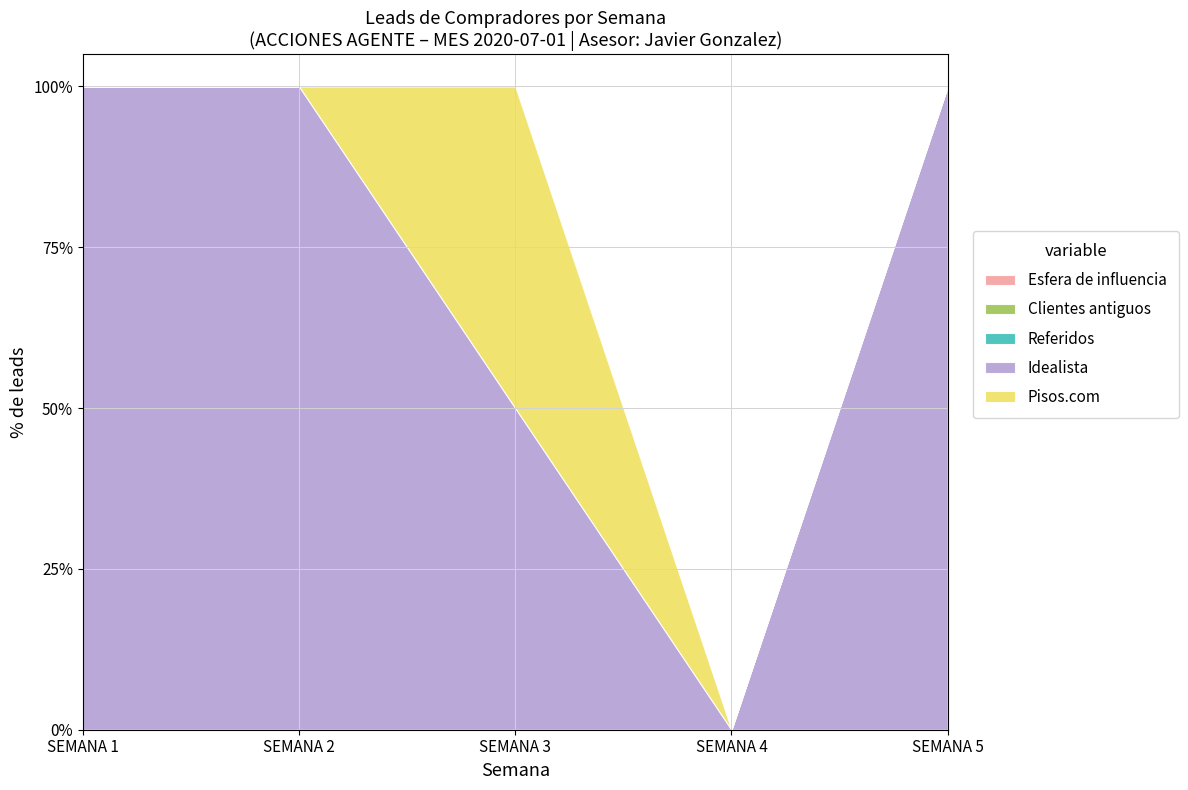

How many series are shown in this chart?

5